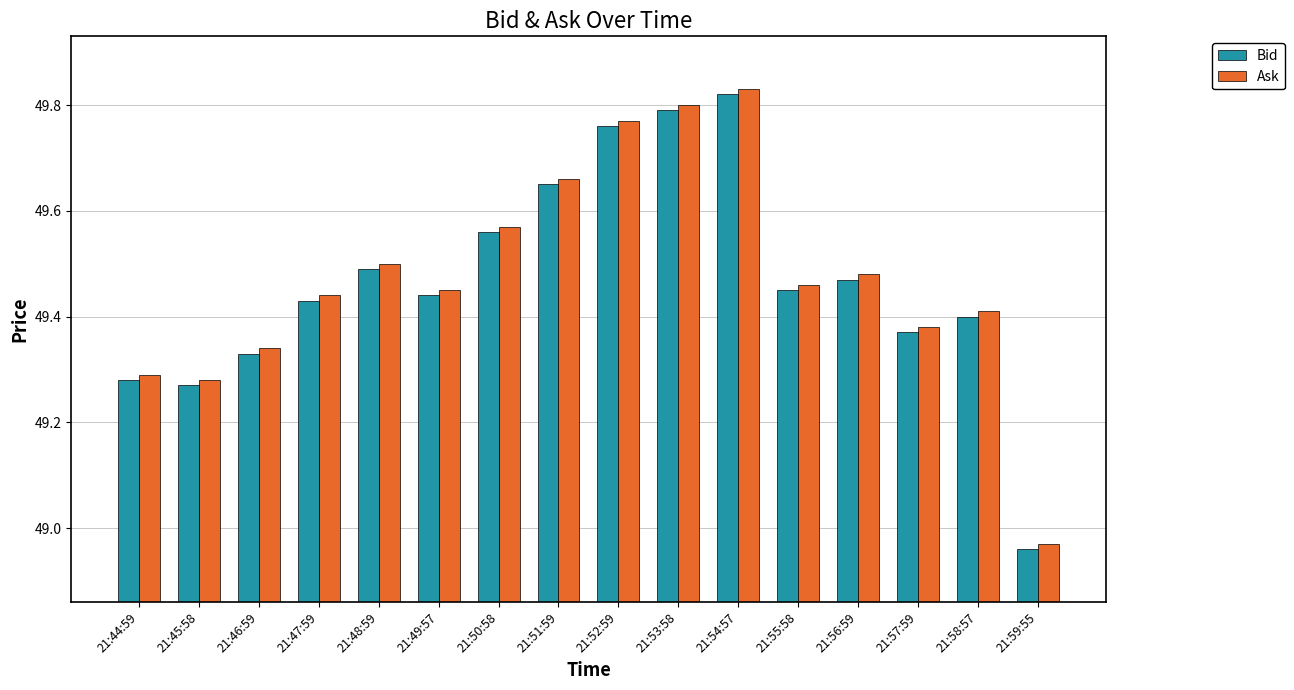

True or false: Bid has a value of 49.8 at 21:52:59.

True